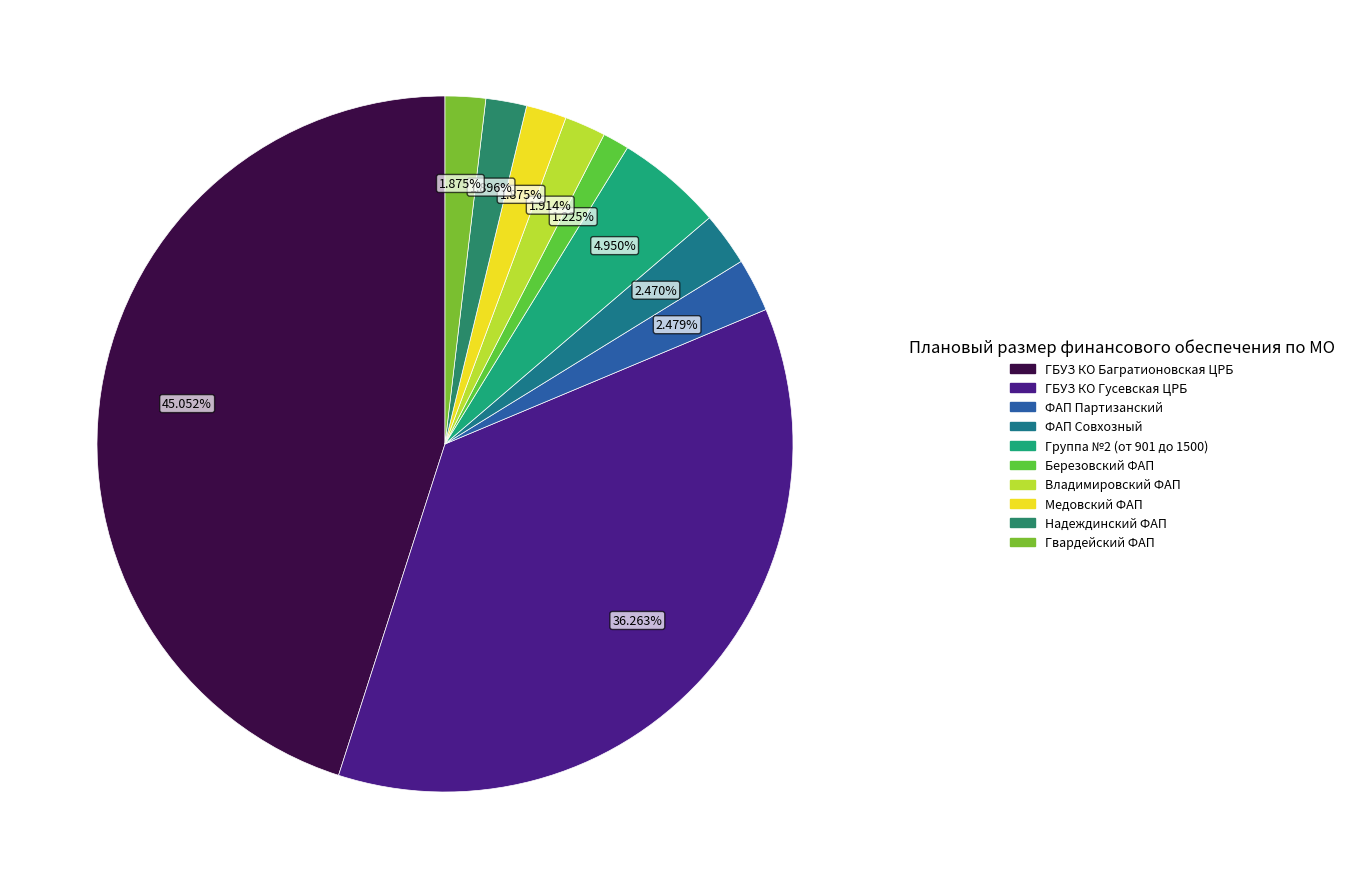

Is it true that Гвардейский ФАП is 2% of the pie?

True